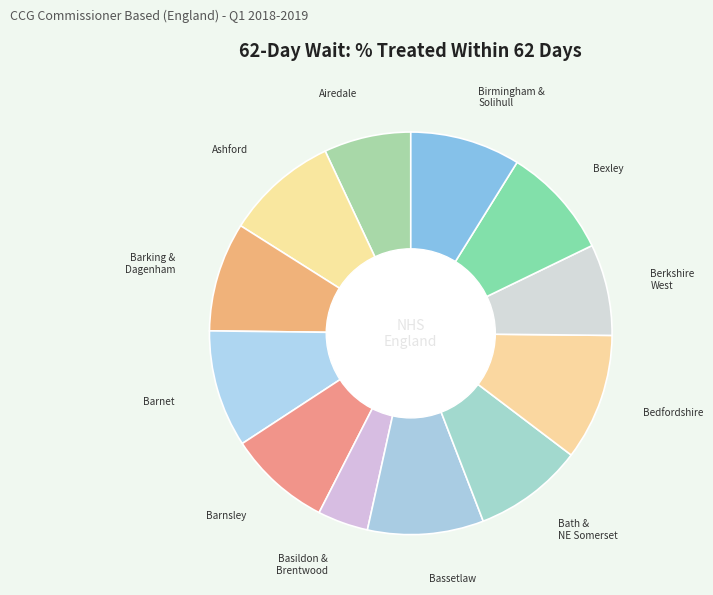

How many slices are in this pie chart?

12